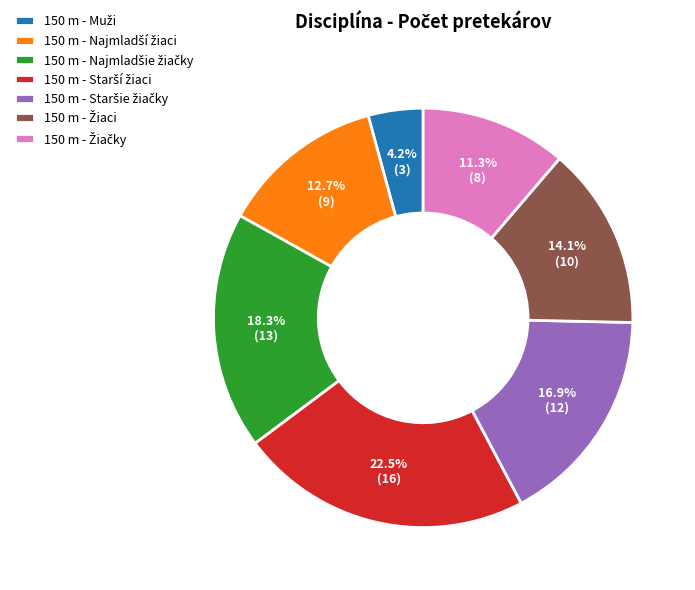

Does any single category account for the majority?

No